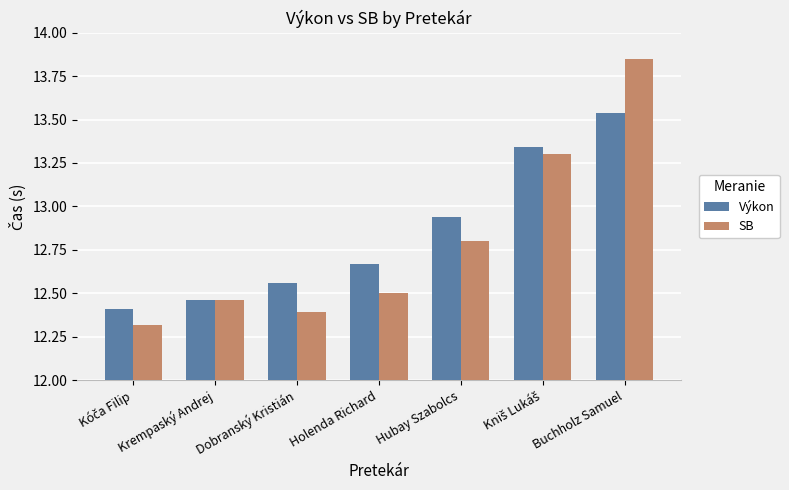

True or false: SB has a value of 19.5 at Holenda Richard.

False